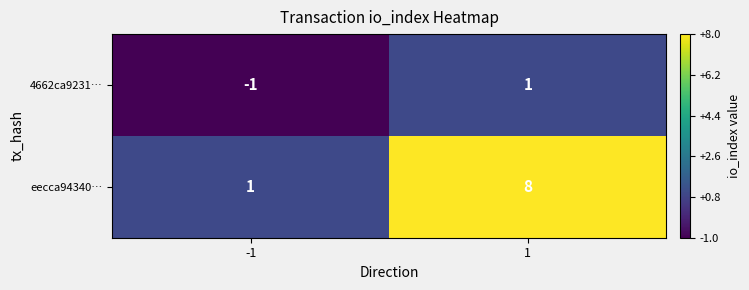

What is the sum of all eecca94340… values?

9